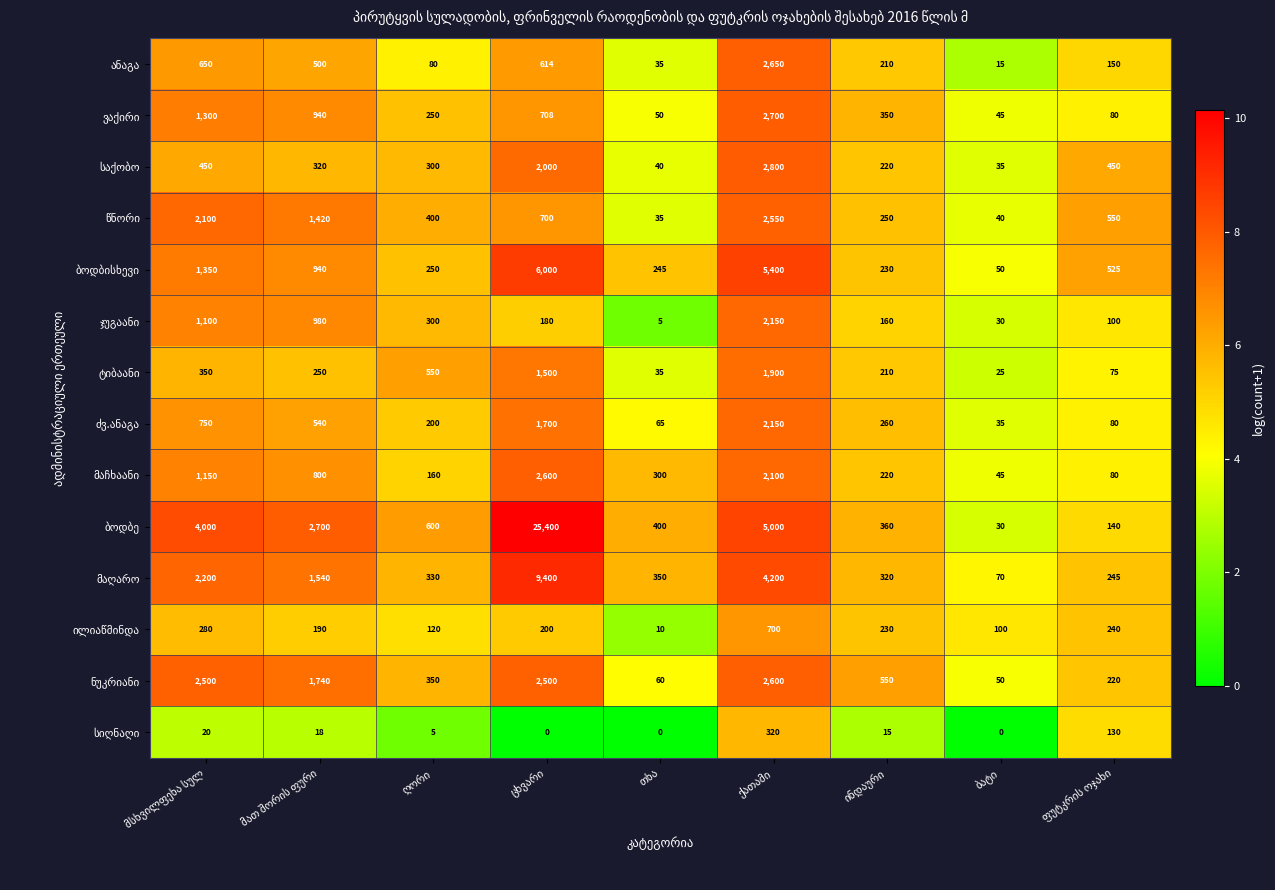

What is the maximum value shown in the chart?

25400